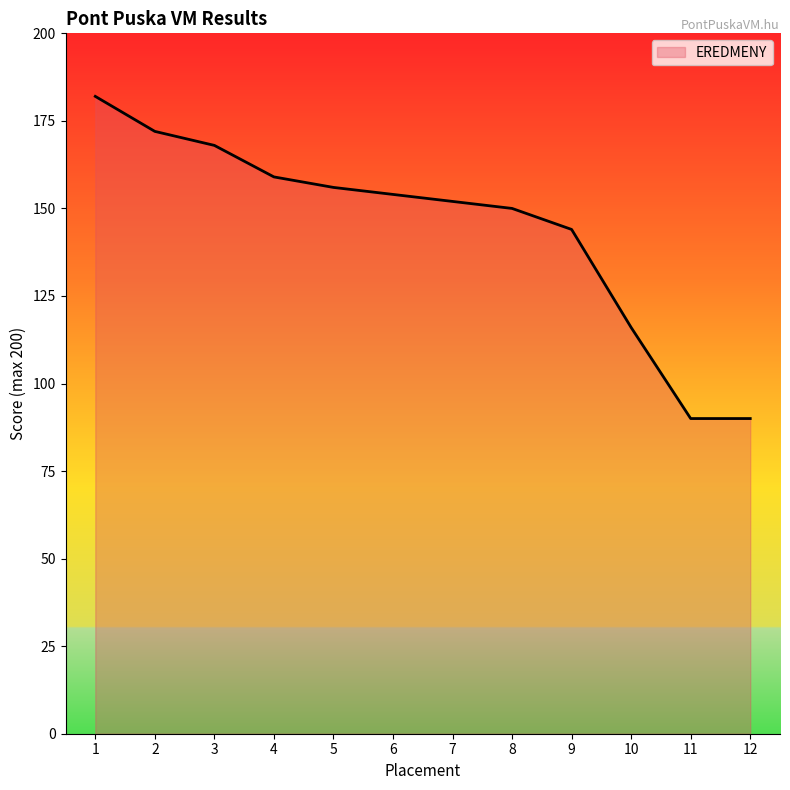

What is the sum of all values?

1733